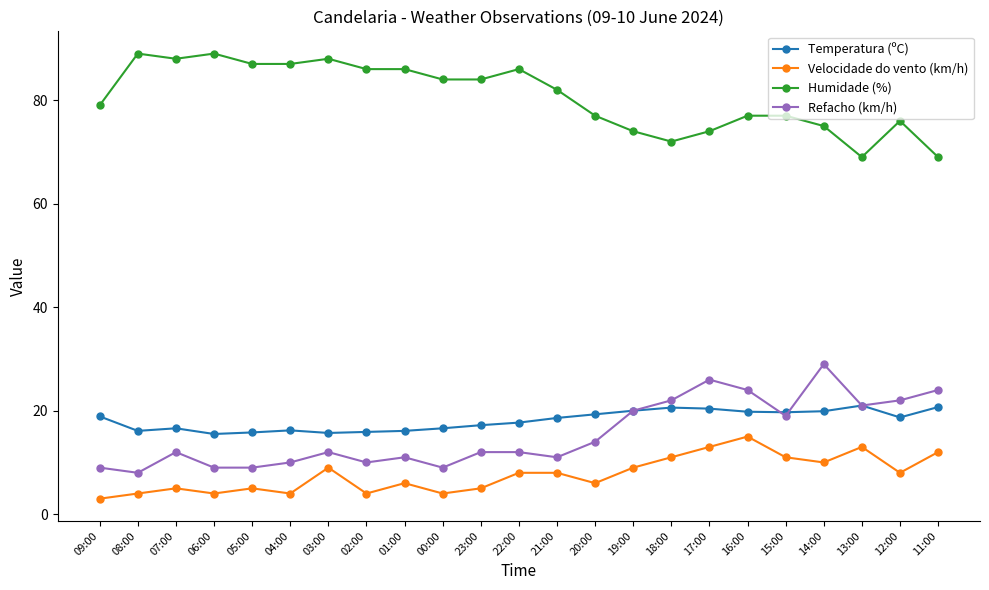

What is the sum of all Velocidade do vento (km/h) values?

177.0